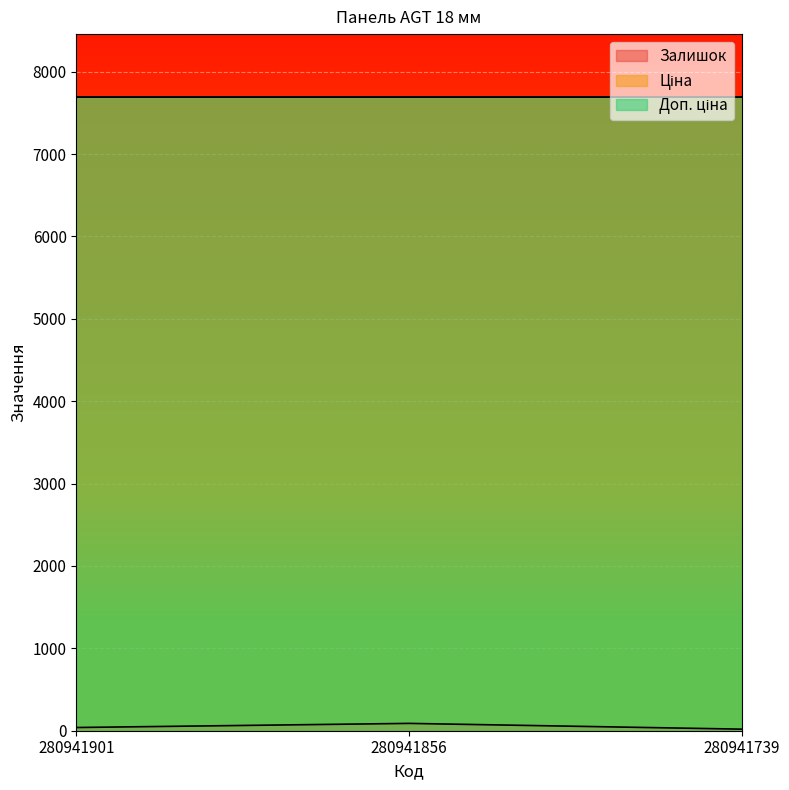

Between 280941856 and 280941739, which series saw the biggest shift?

Залишок